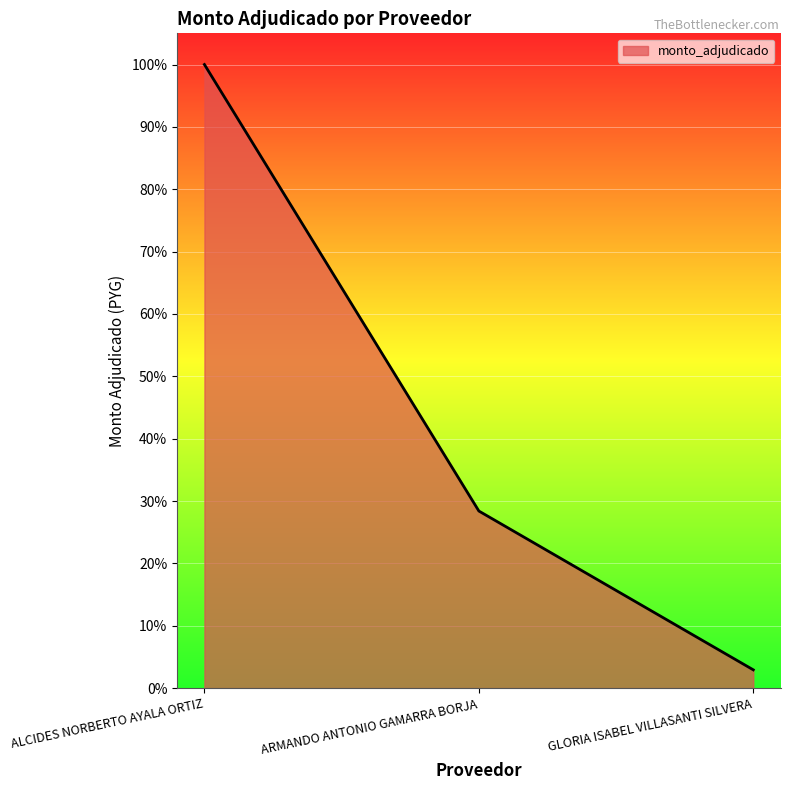

What is the value of the 2nd point from the left?

0.3